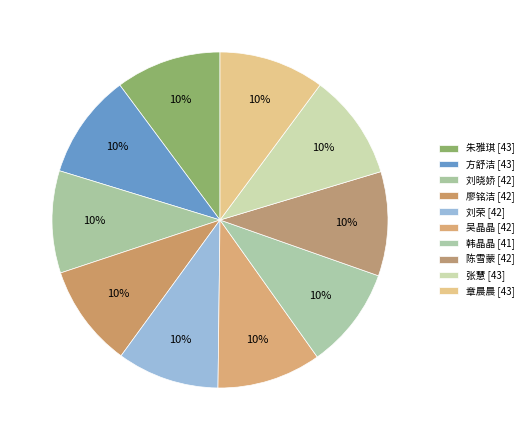

Is it true that 方舒洁 is 1% of the pie?

False